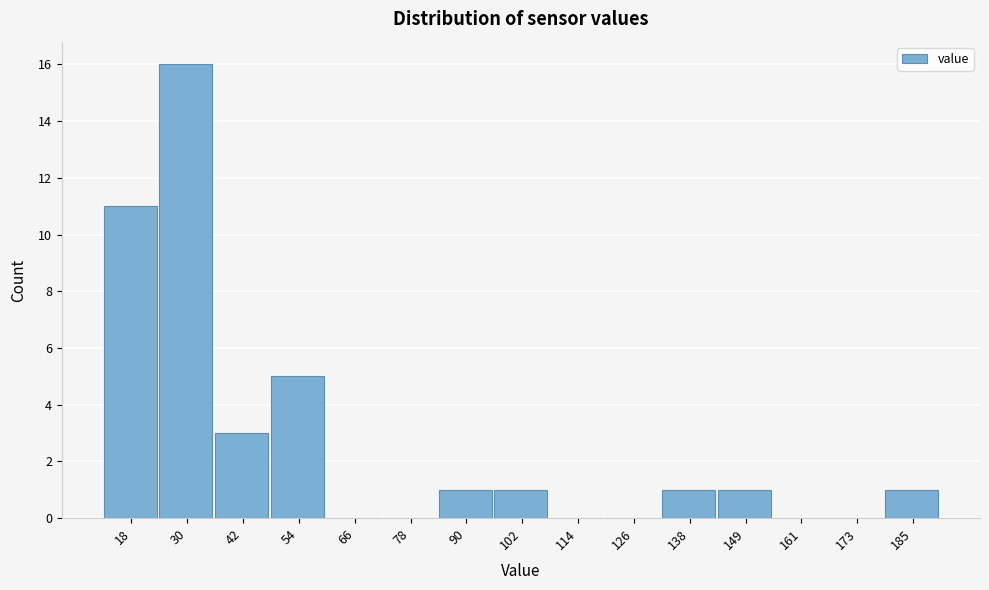

Reading left to right, what are all the values shown in this chart?

18=11	30=16	42=3	54=5	66=0	78=0	90=1	102=1	114=0	126=0	138=1	149=1	161=0	173=0	185=1